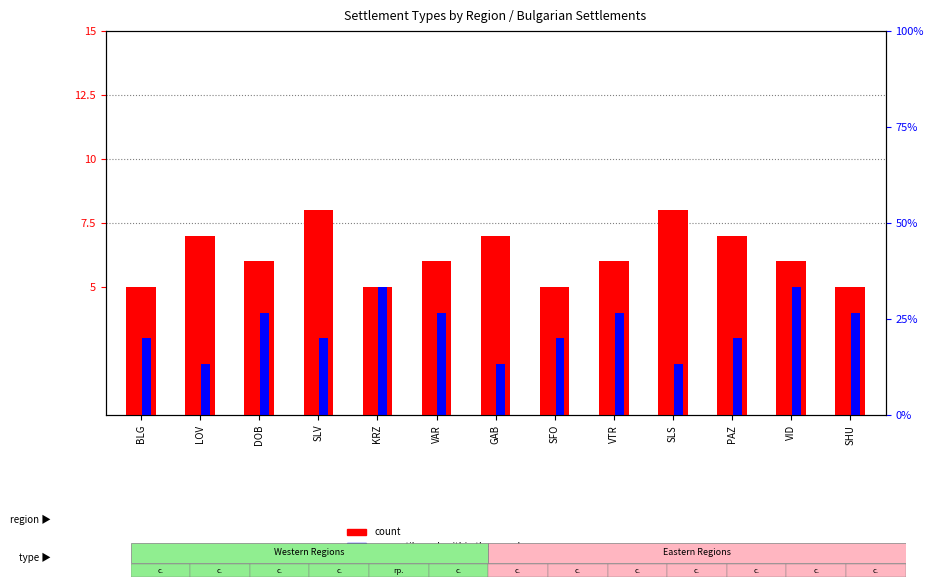

How many series are shown in this chart?

2